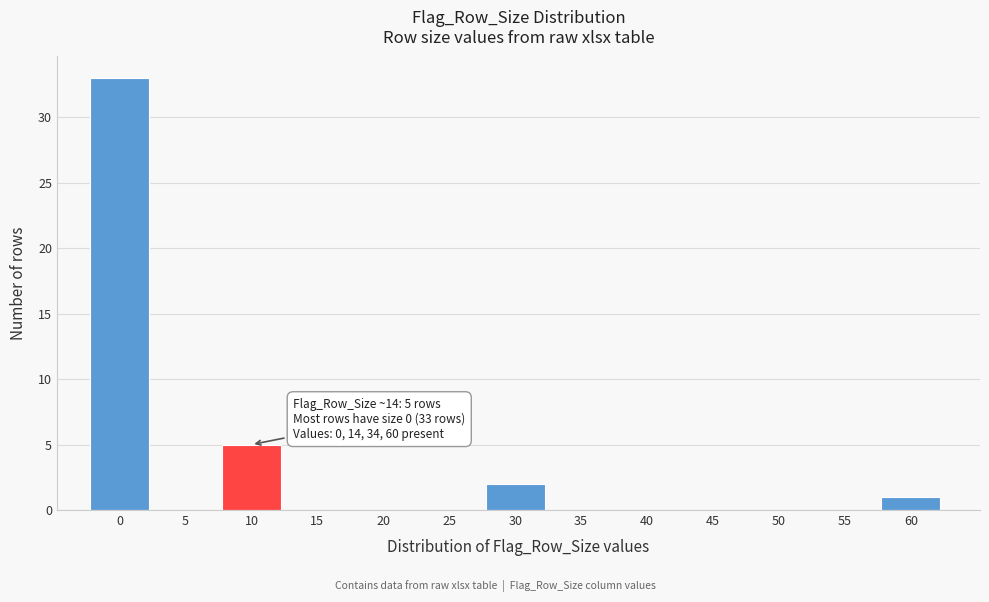

Reading right to left, what are all the values shown in this chart?

60=1	55=0	50=0	45=0	40=0	35=0	30=2	25=0	20=0	15=0	10=5	5=0	0=33